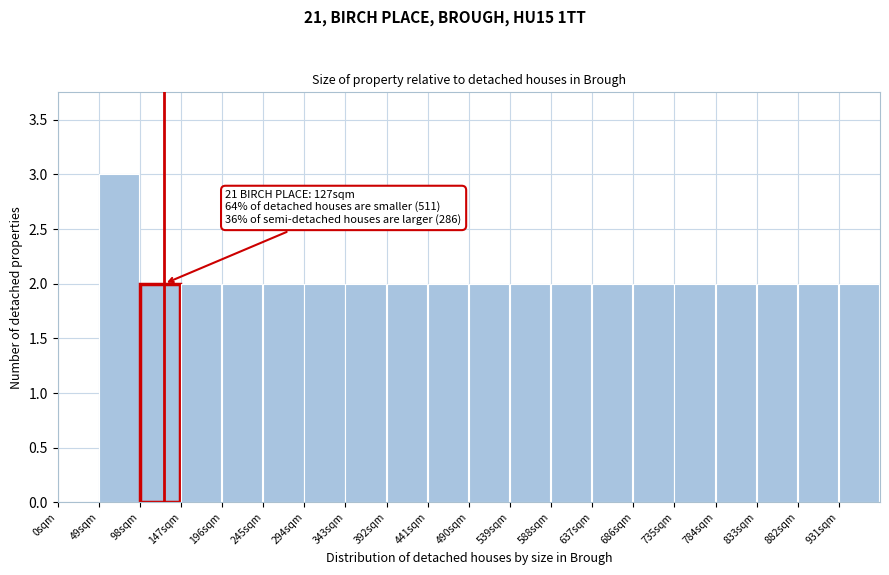

Which range on the x-axis has the tallest bar?

49 to 98